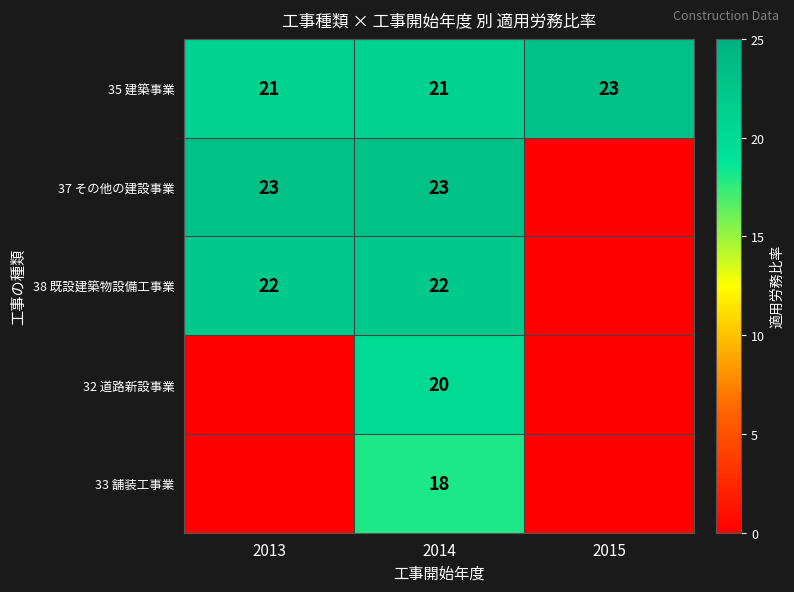

What is the spread (max minus min) of values at 2014?

5